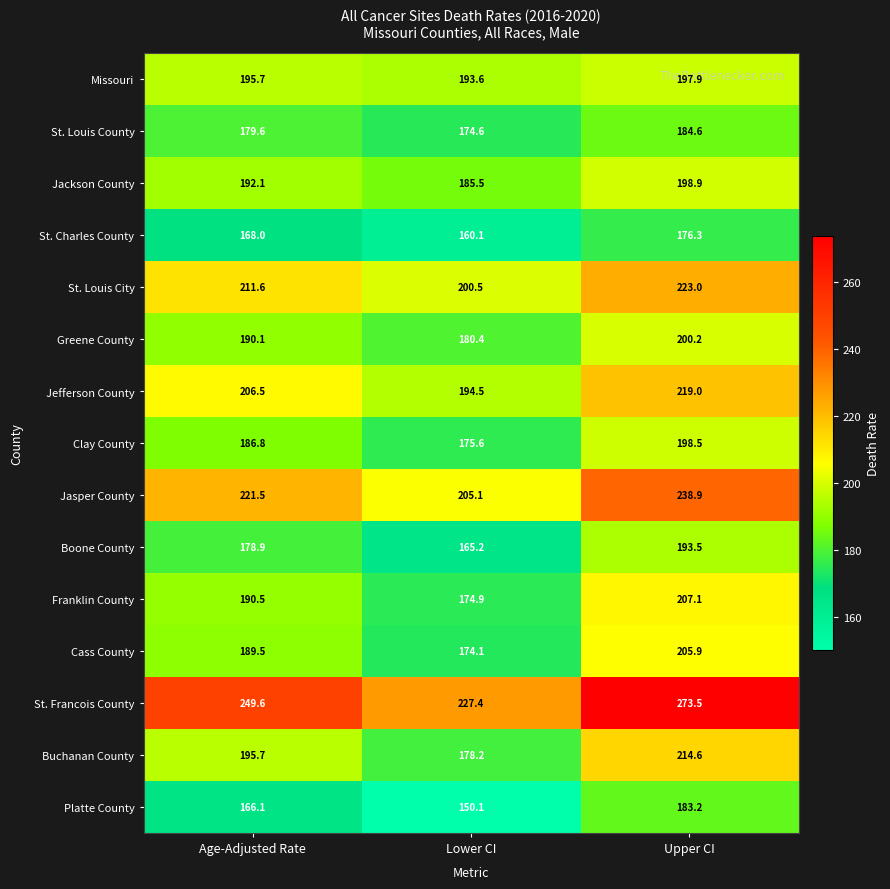

What is the total value across all series at Age-Adjusted Rate?

2922.2